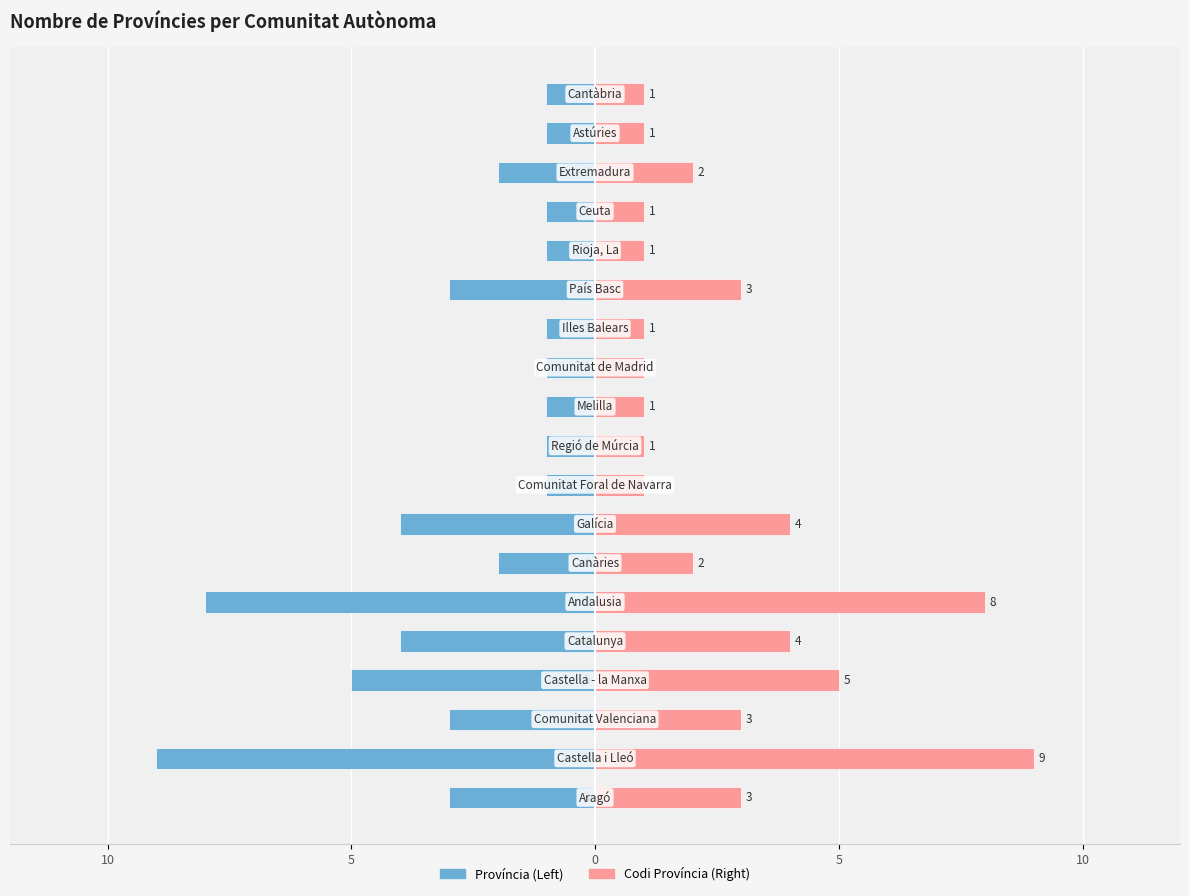

What is the sum of all Codi Província (count) values?

52